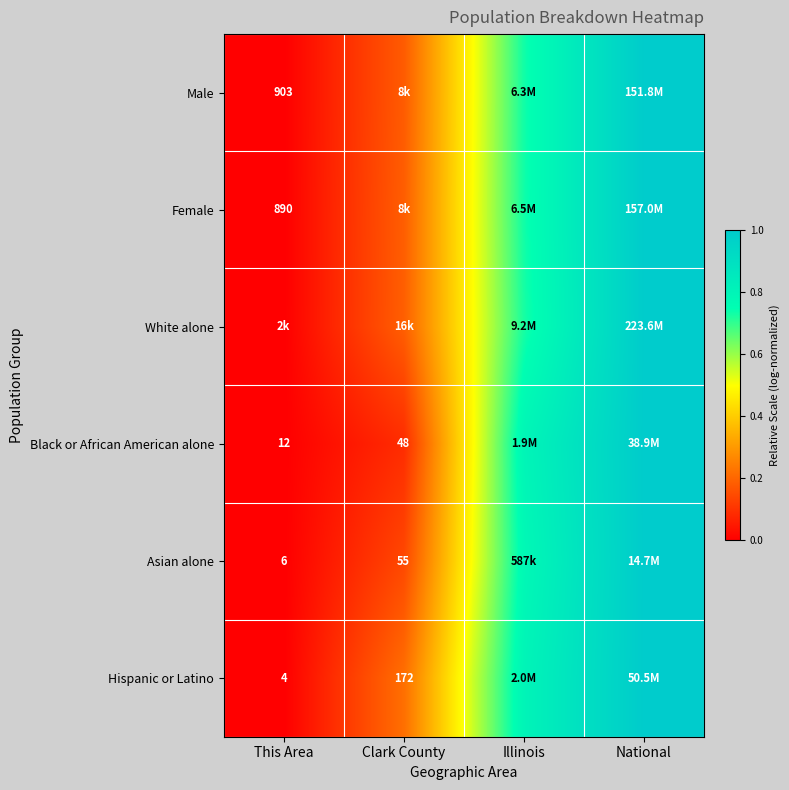

Is the value of Female at This Area greater than the value of Asian alone at Illinois?

No